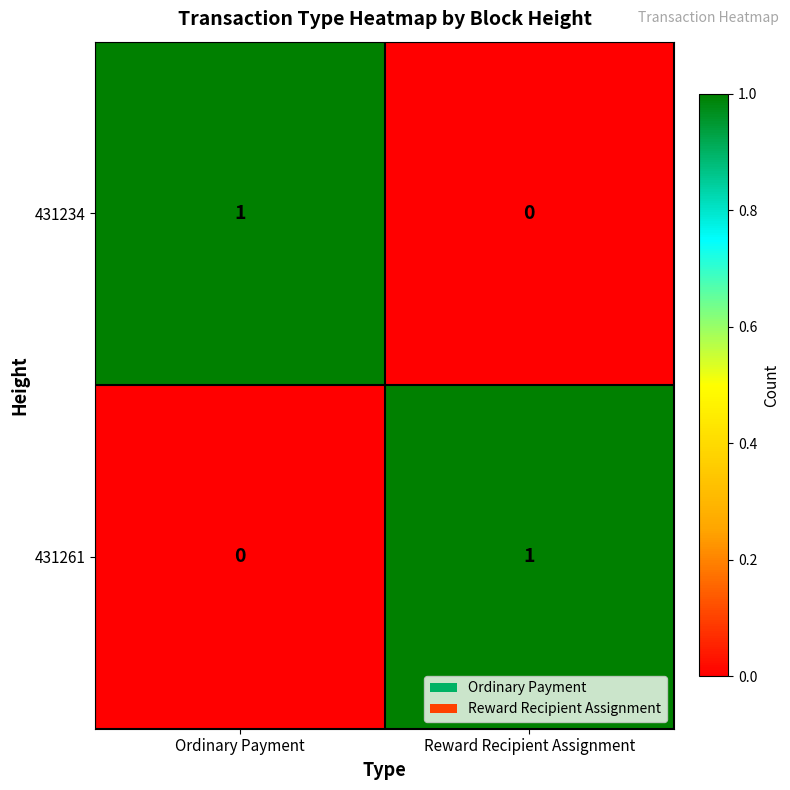

At which label is 431234 closest to 0?

Reward Recipient Assignment